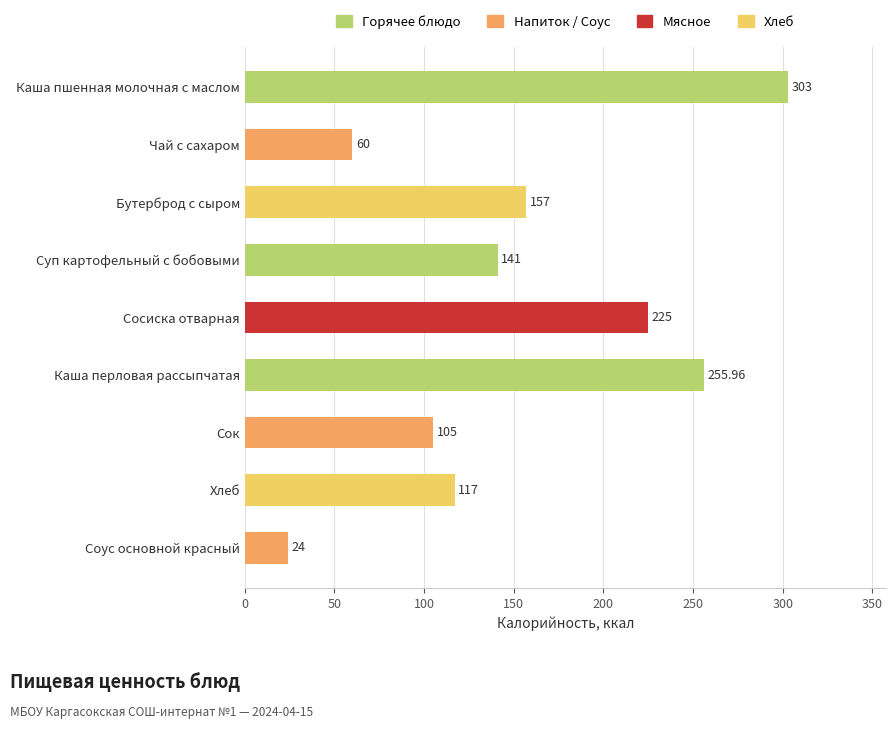

What is the difference between the maximum and minimum values?

279.0